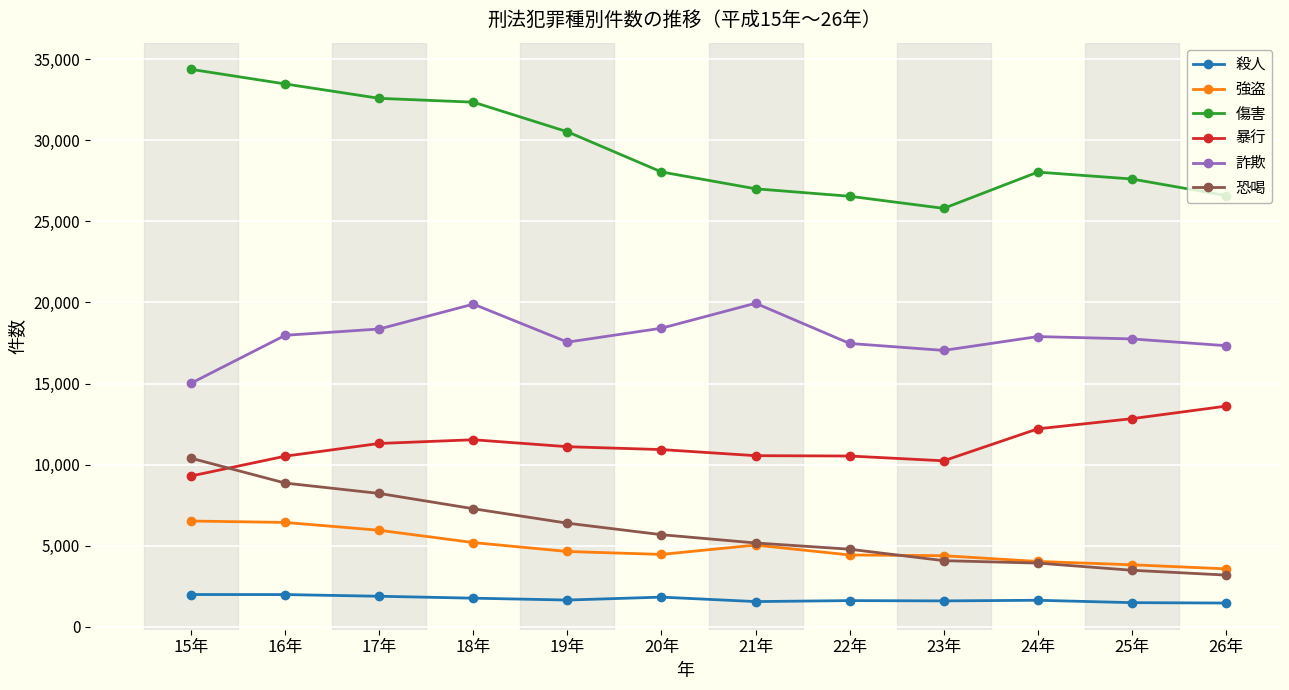

Which series has the largest range (max minus min)?

傷害